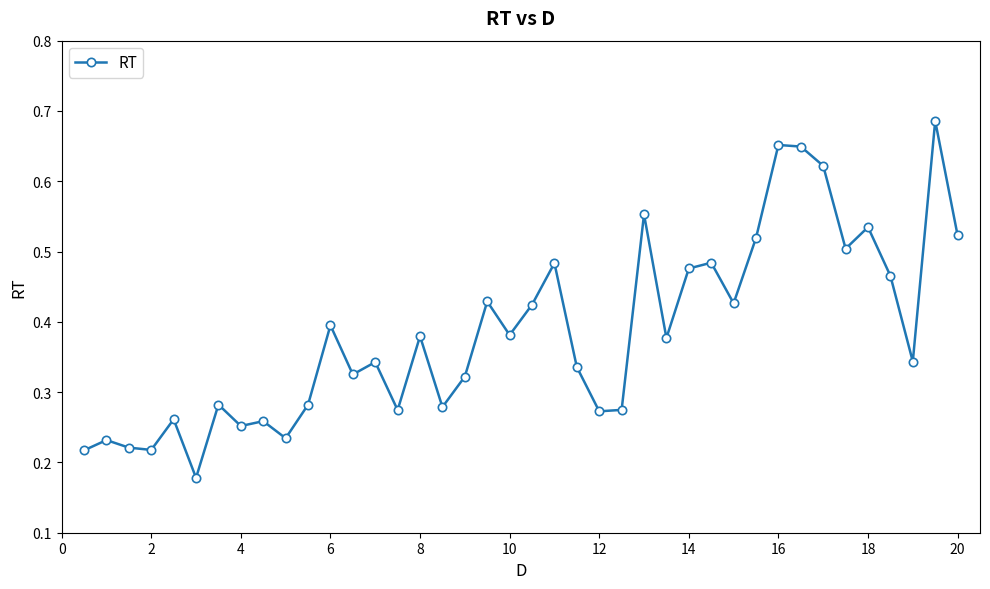

True or false: the data has more than 2 interior local peaks.

True